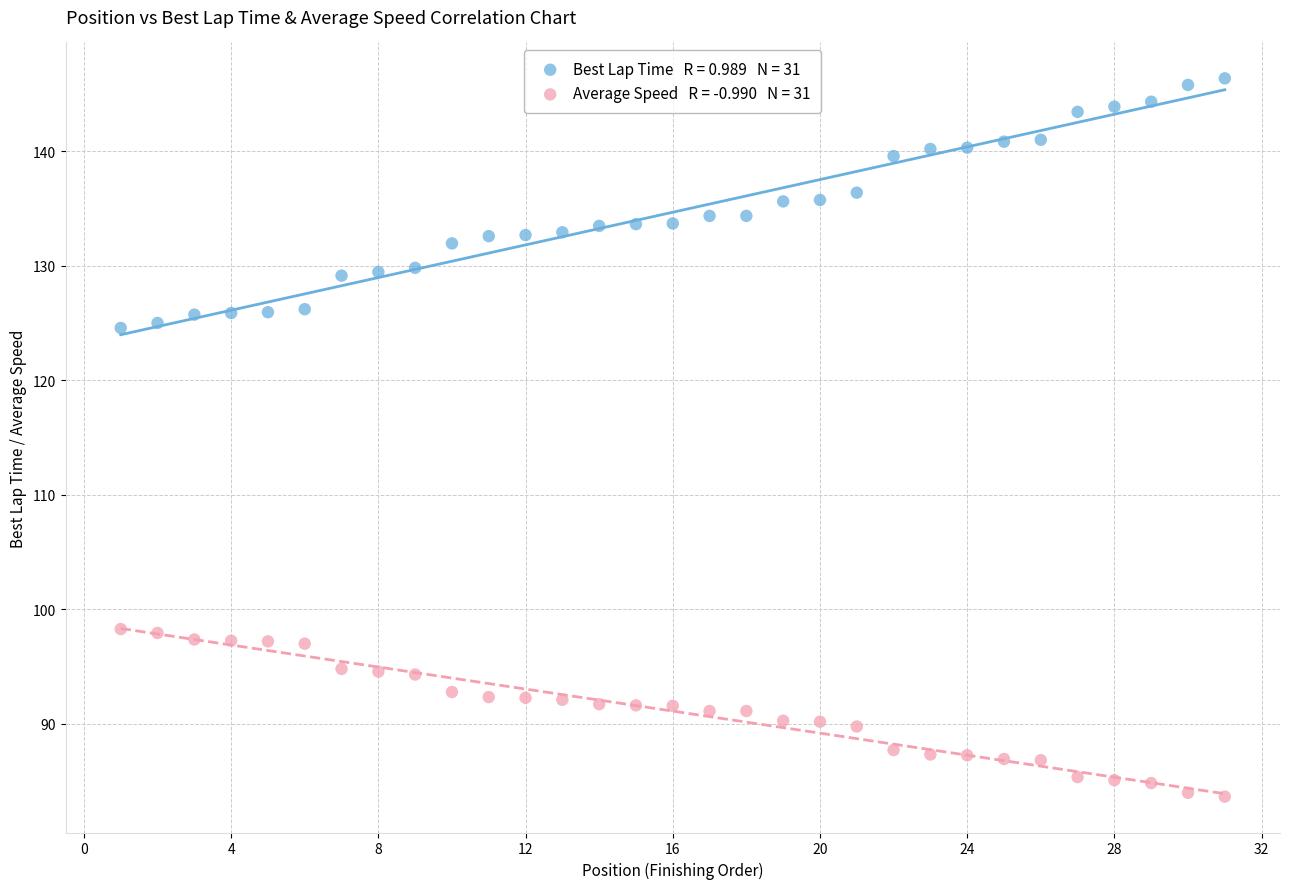

Across all data points, what is the range of Y values (max minus min)?

62.8